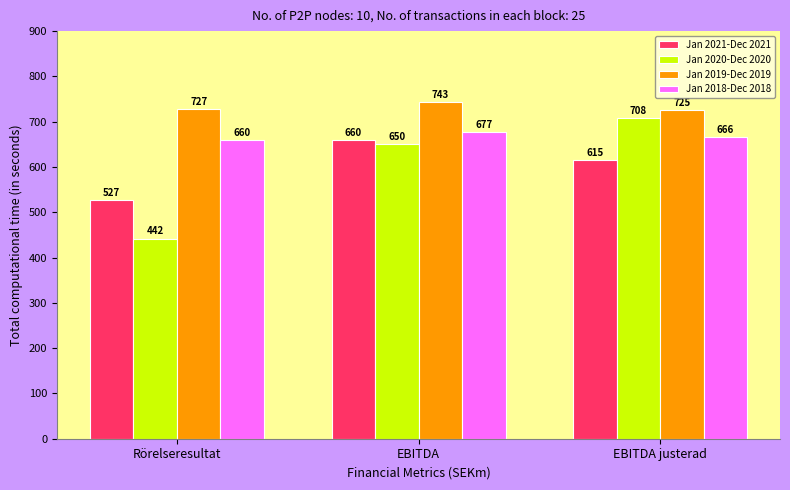

At how many categories does at least one series exceed 518?

3